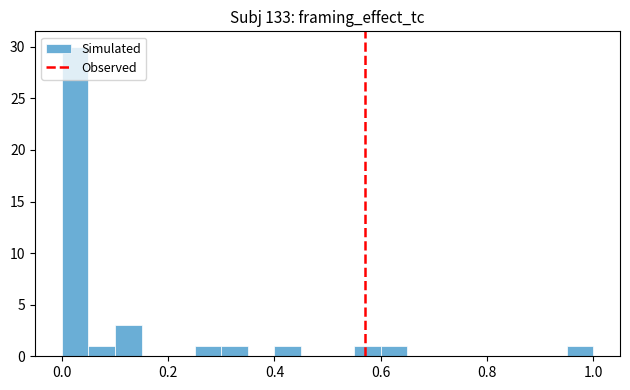

Around what value on the x-axis is the tallest bar? Give the approximate position of its centre, as read against the axis.

0.02